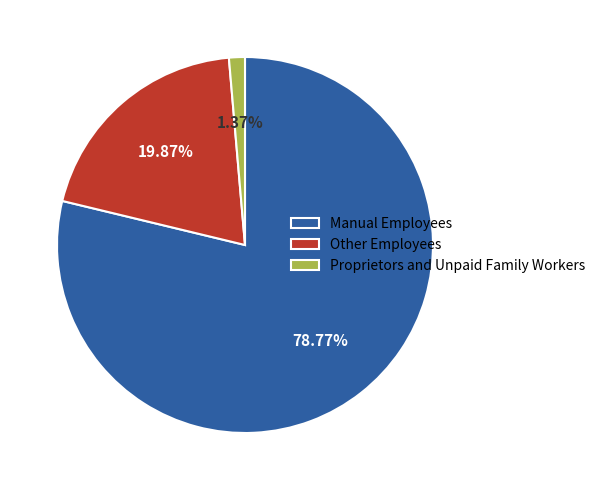

Rank the categories by value from lowest to highest.

Proprietors and Unpaid Family Workers, Other Employees, Manual Employees